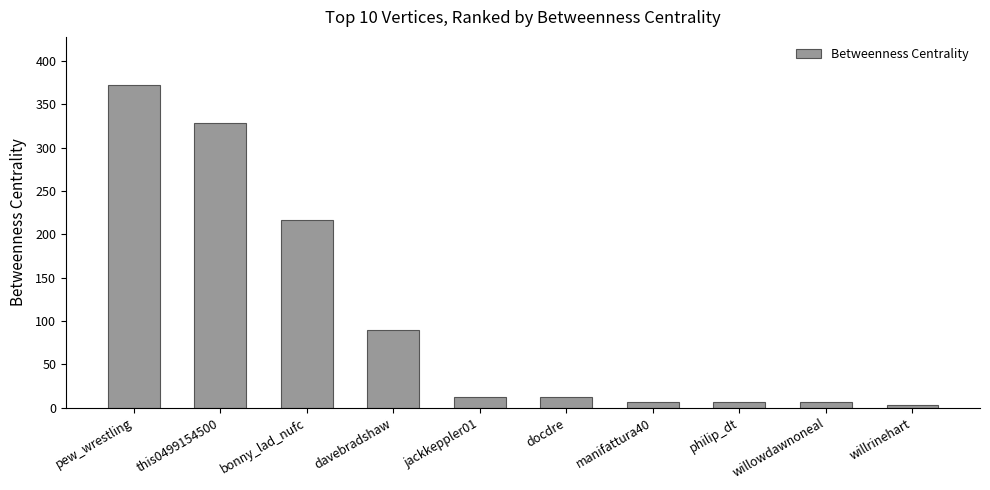

What is the label of the 3rd bar from the right?

philip_dt